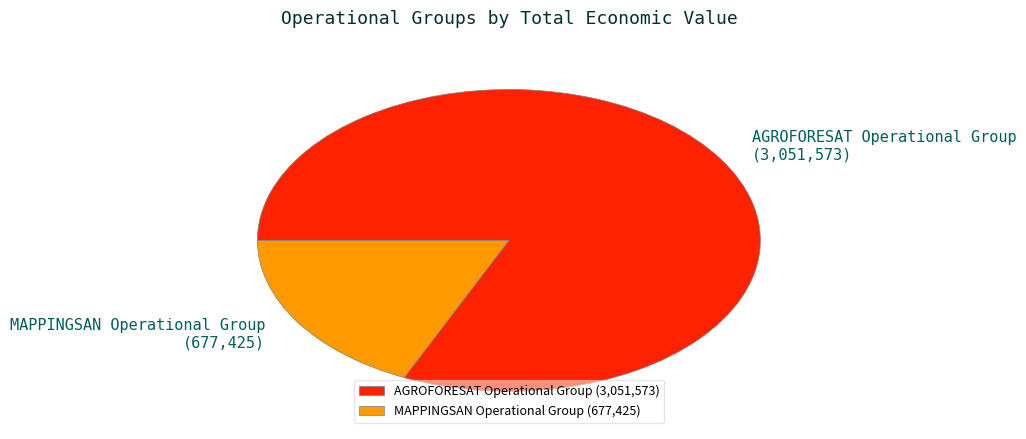

Which has a higher value, AGROFORESAT Operational Group (3,051,573) or MAPPINGSAN Operational Group (677,425)?

AGROFORESAT Operational Group (3,051,573)